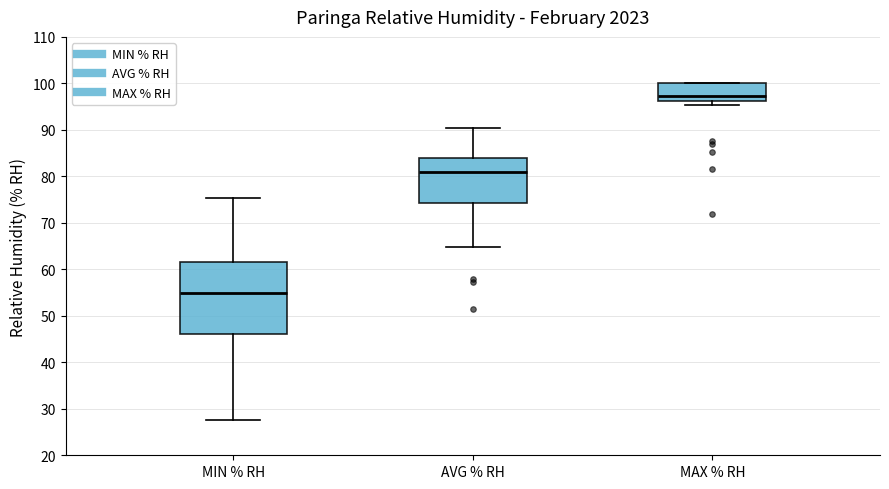

Comparing the boxes themselves (not the whiskers), which one is the tallest?

MIN % RH